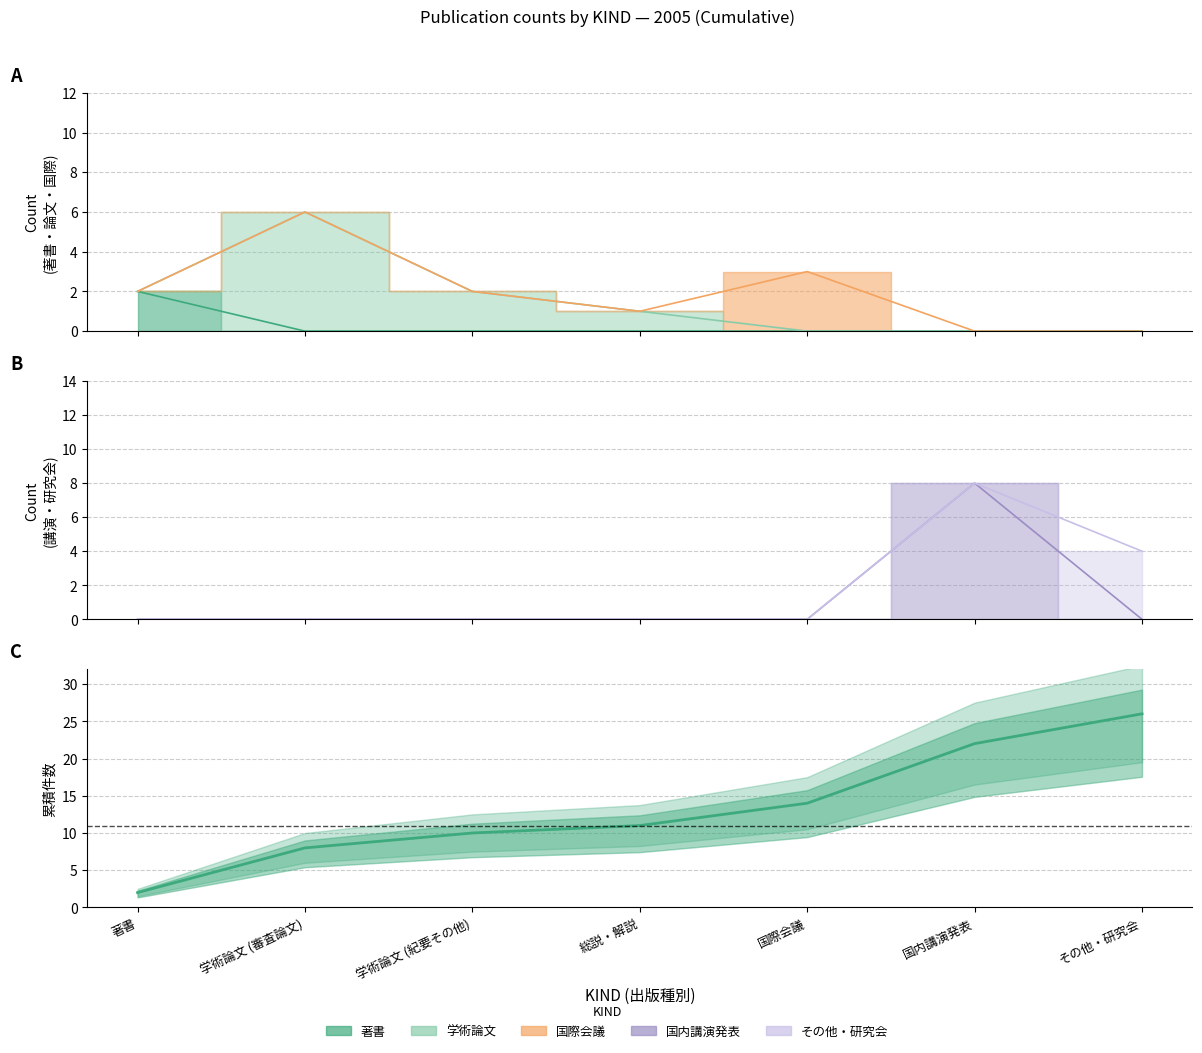

Reading right to left, list all the values displayed in this chart.

その他・研究会=26	国内講演発表=22	国際会議=14	総説・解説=11	学術論文 (紀要その他)=10	学術論文 (審査論文)=8	著書=2